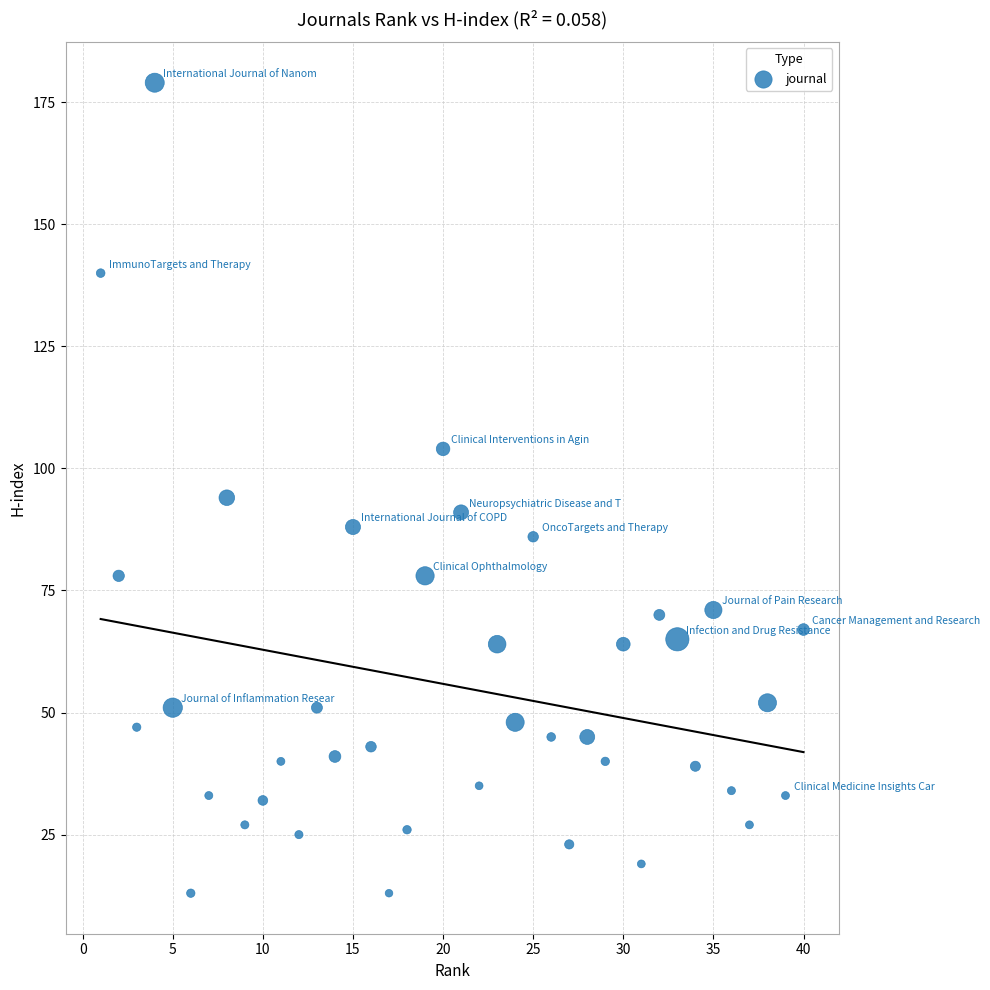

What is the range of X values (max minus min)?

39